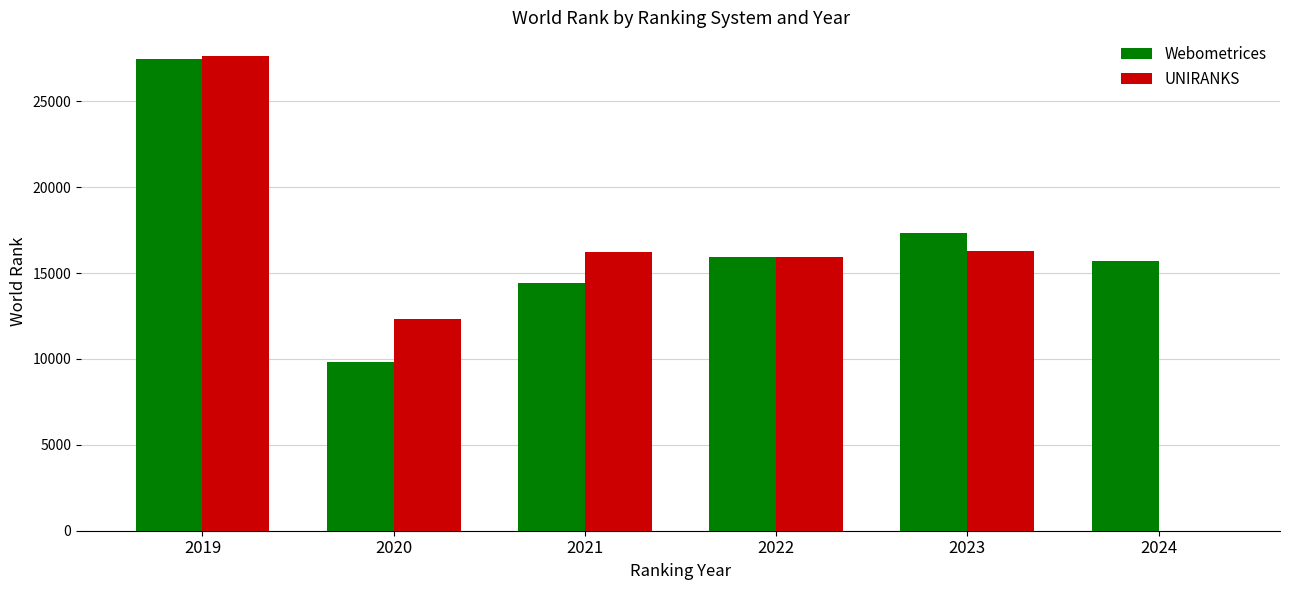

How many series are shown in this chart?

2